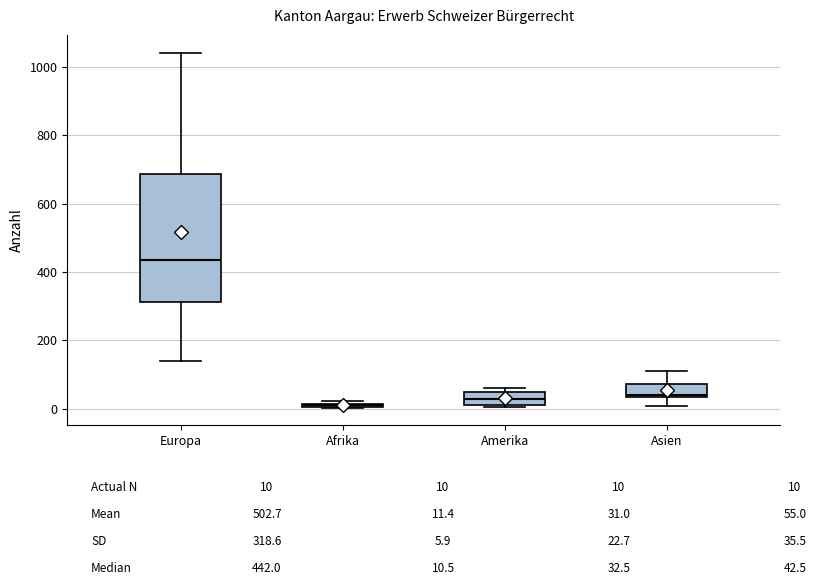

Which box is the tallest, from its lower edge to its upper edge?

Europa